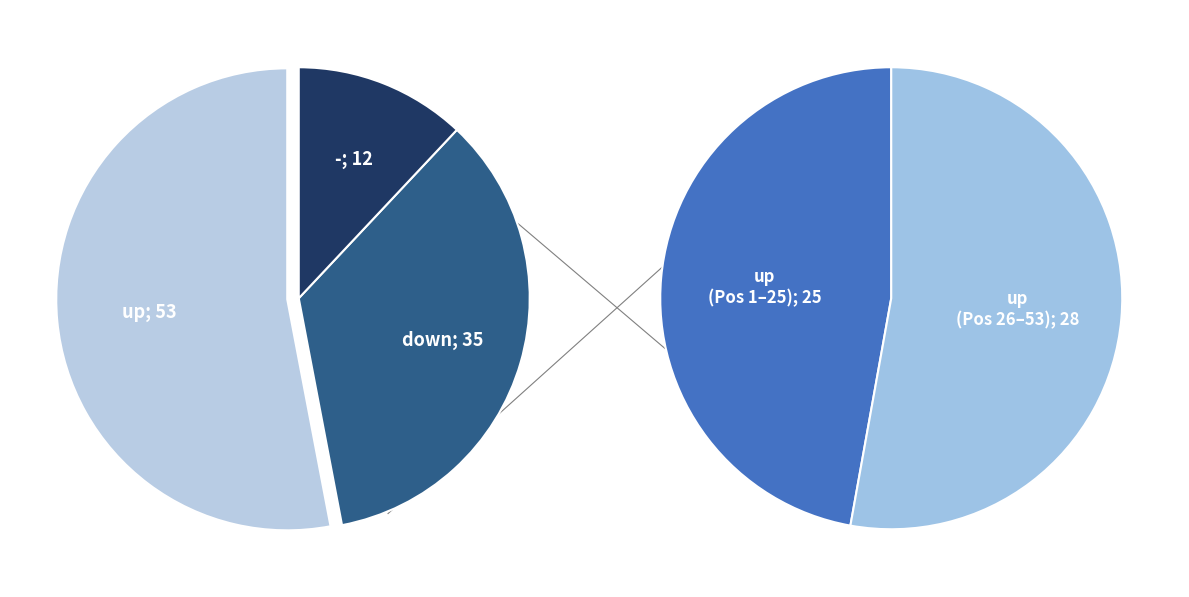

Which slice is the smallest?

-